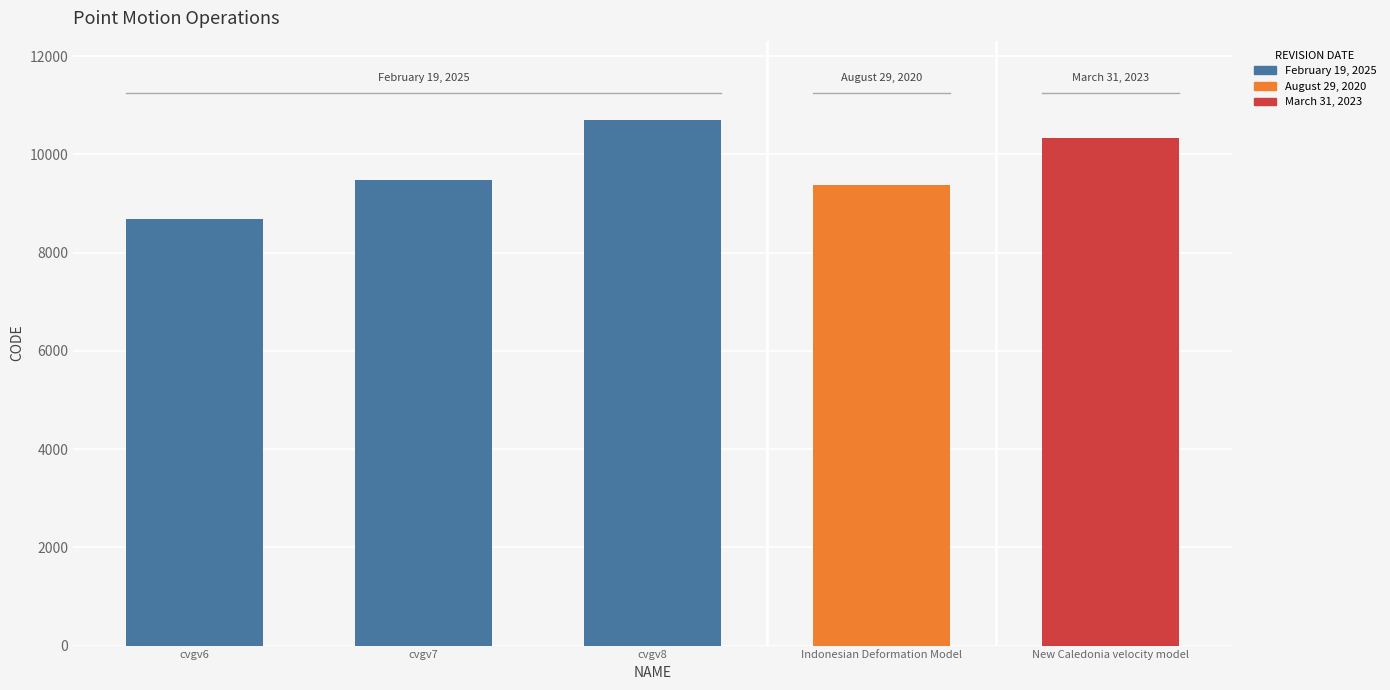

True or false: the data shows 9483 at cvgv7.

True